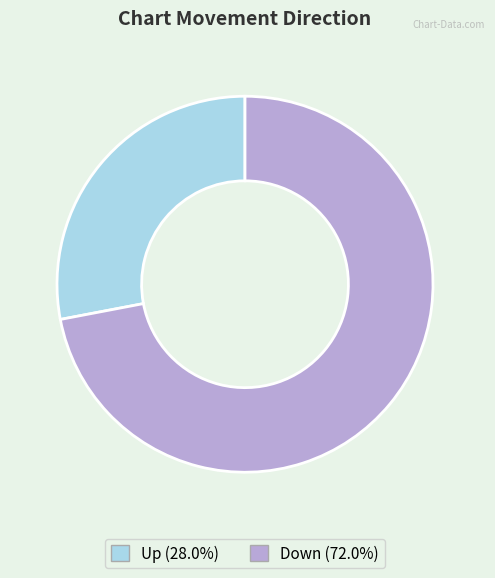

Which category accounts for the majority?

Down